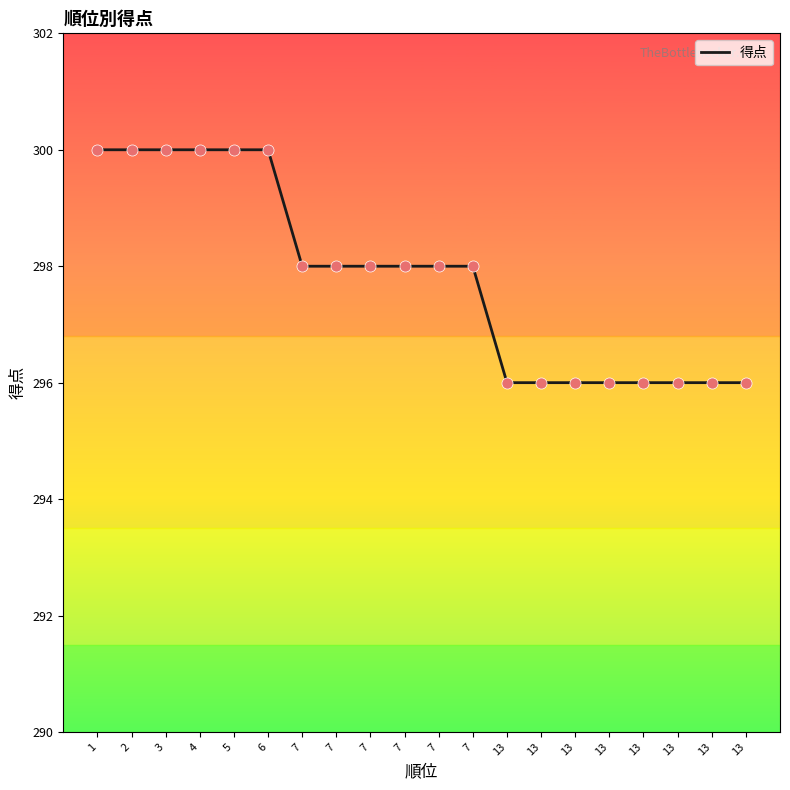

What is the change in value from 1 to 13?

-4